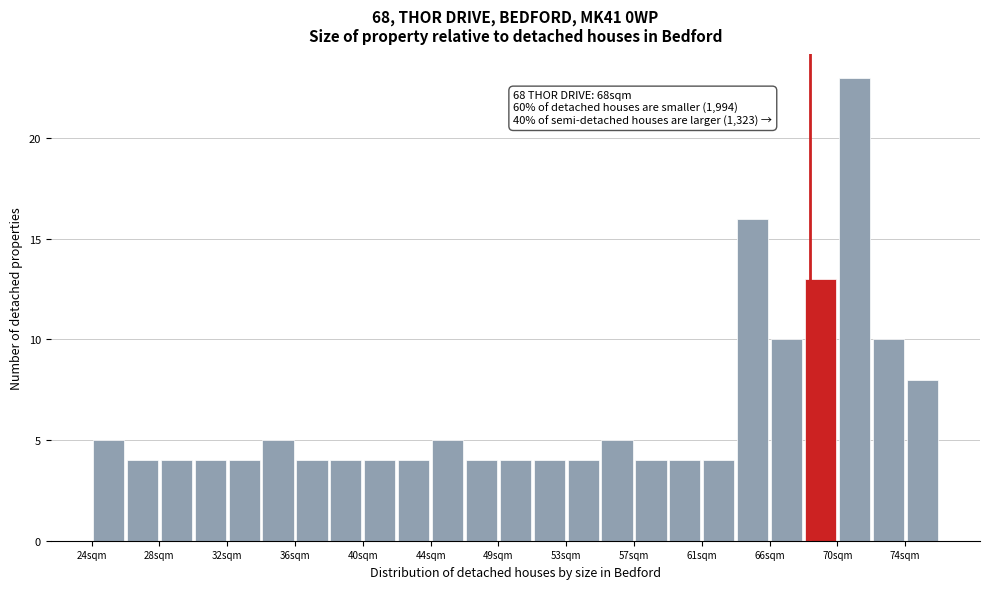

Over which range of the x-axis is the bar tallest?

69.7 to 71.8